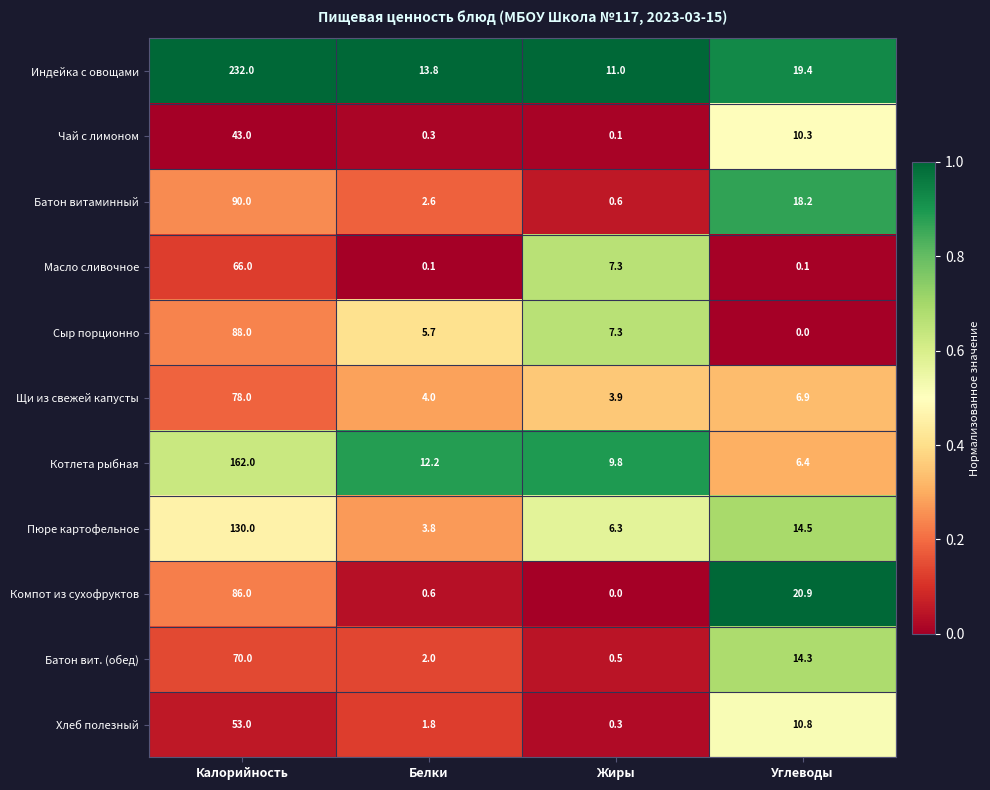

At which label does Щи из свежей капусты first exceed 6?

Калорийность